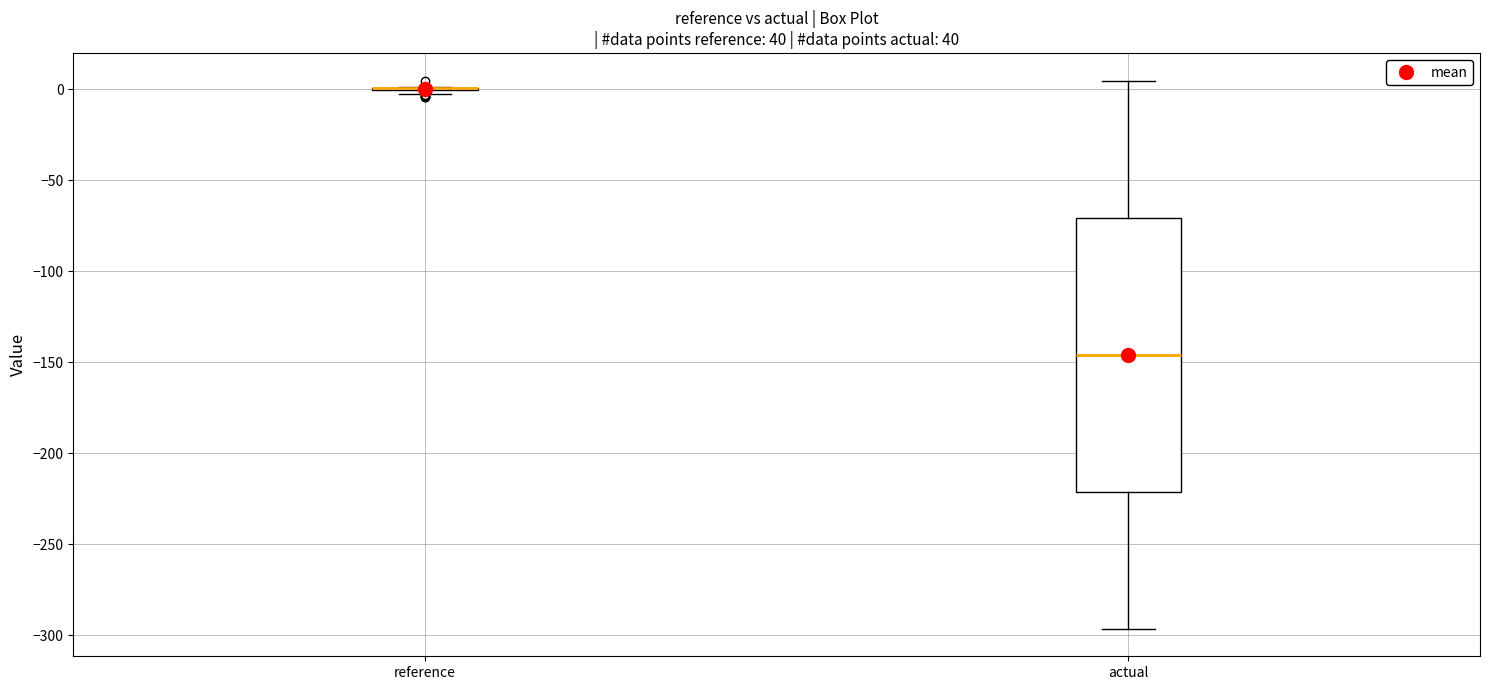

Reading left to right, read every box against the y-axis: the position of its median line, the range the box covers, and the ends of its whiskers. The values are not printed on the chart, so give them approximately, as read against the axis.

reference: box collapsed to a line at 0, whiskers -5 to 0
actual: median -145, box -220 to -70, whiskers -295 to 5